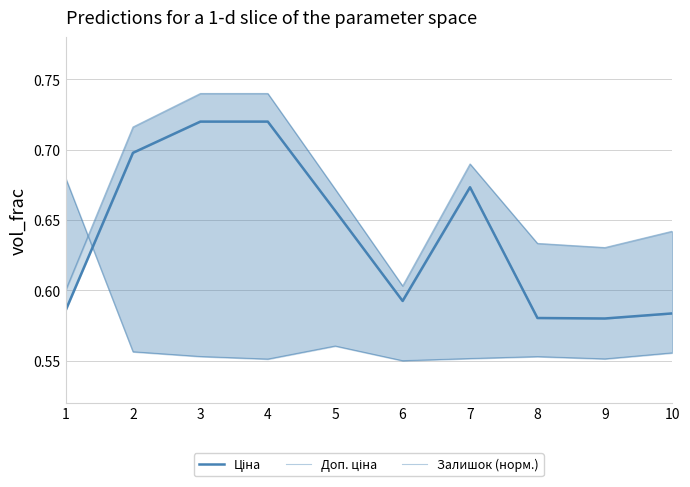

Between 9 and 5, which is larger?

5